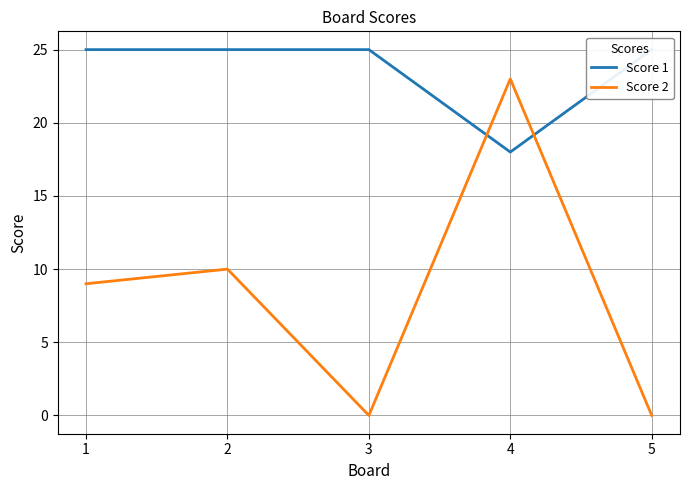

What is the difference between the maximum and minimum values in the Score 2 series?

23